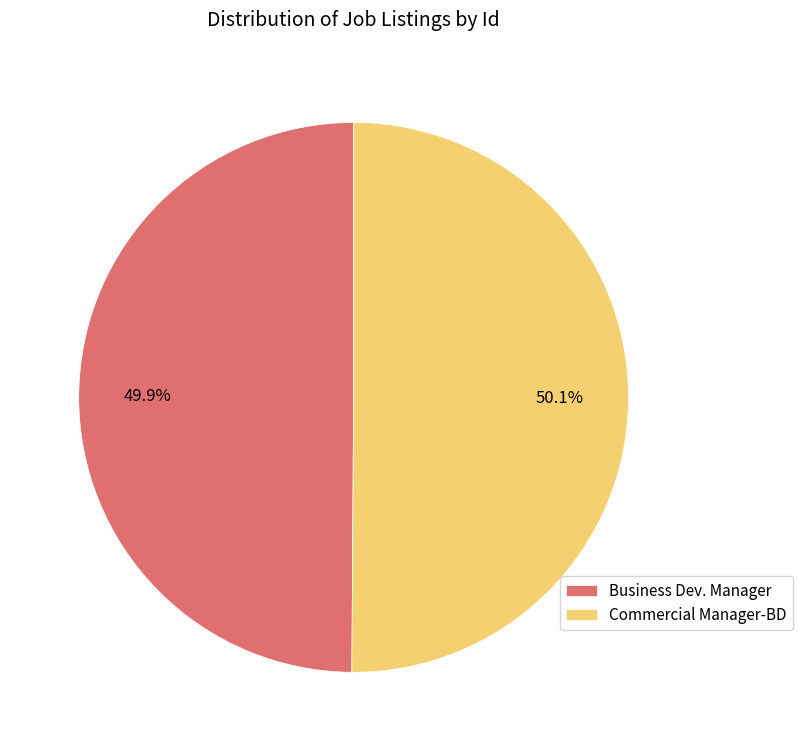

Does any single category account for the majority?

Yes